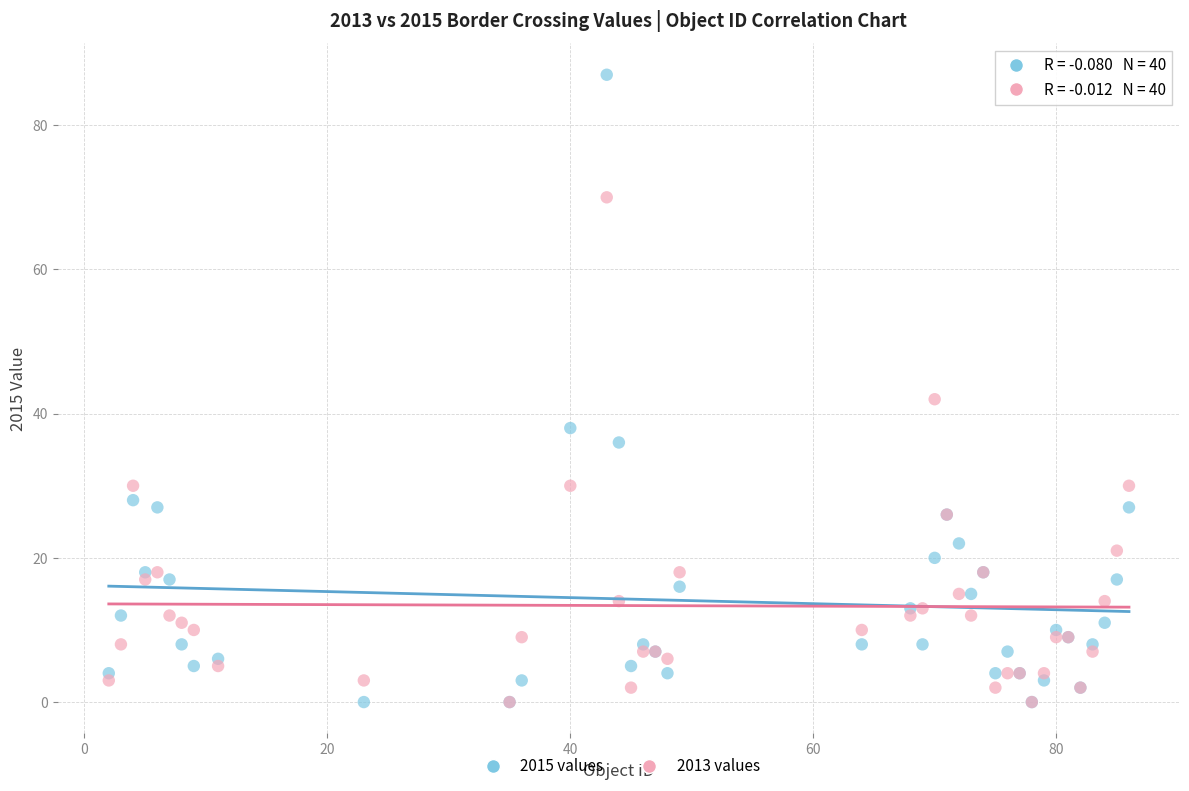

Which series has the widest spread of Y values?

2015 values